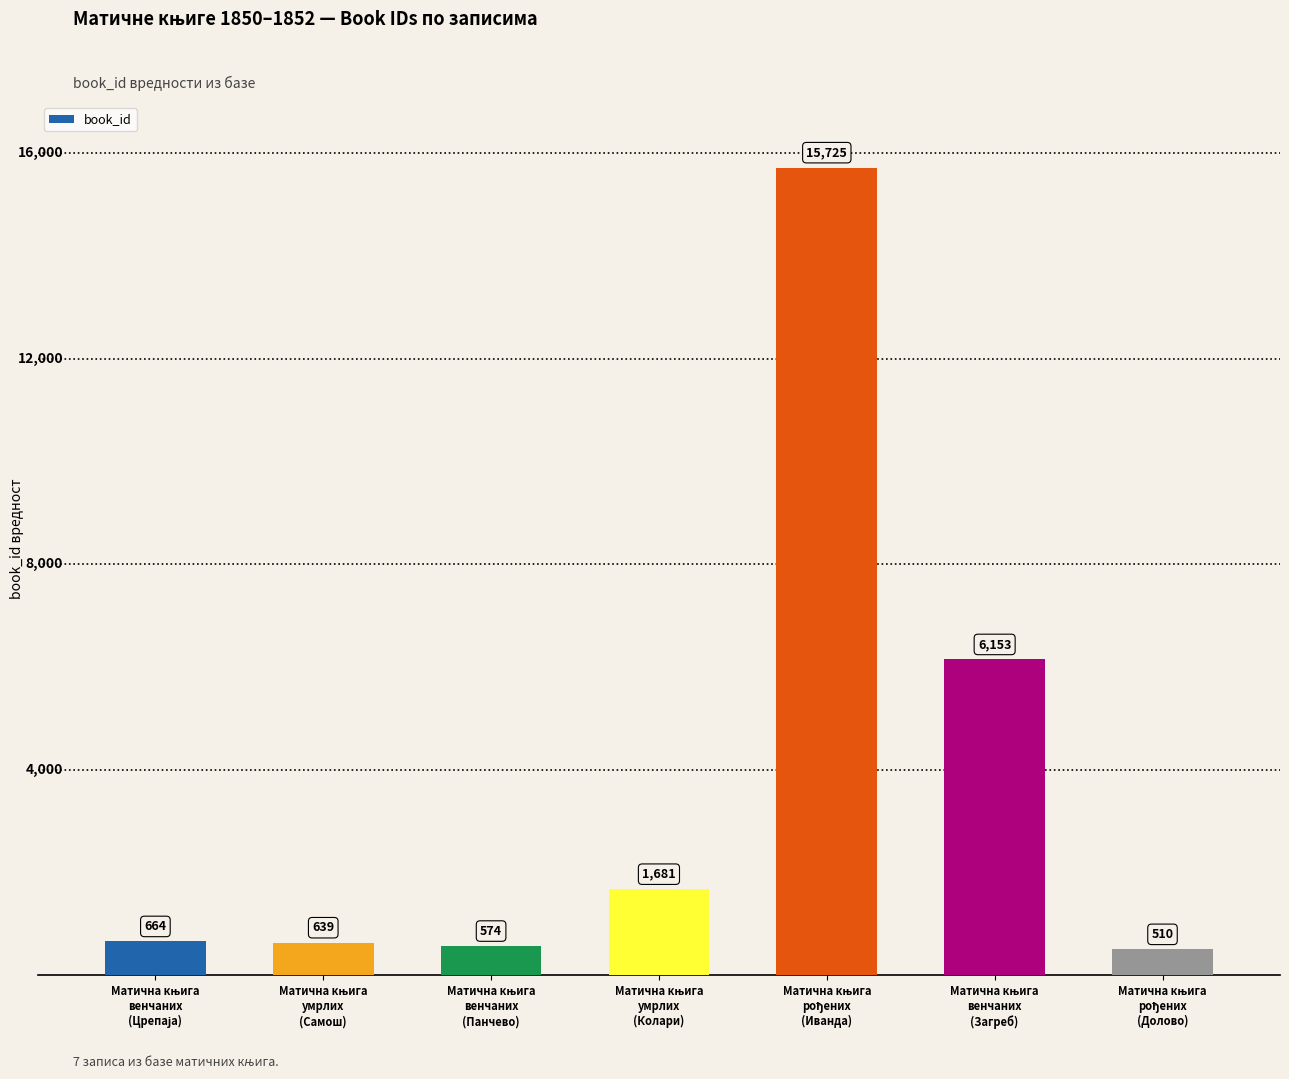

What is the average value?

3707